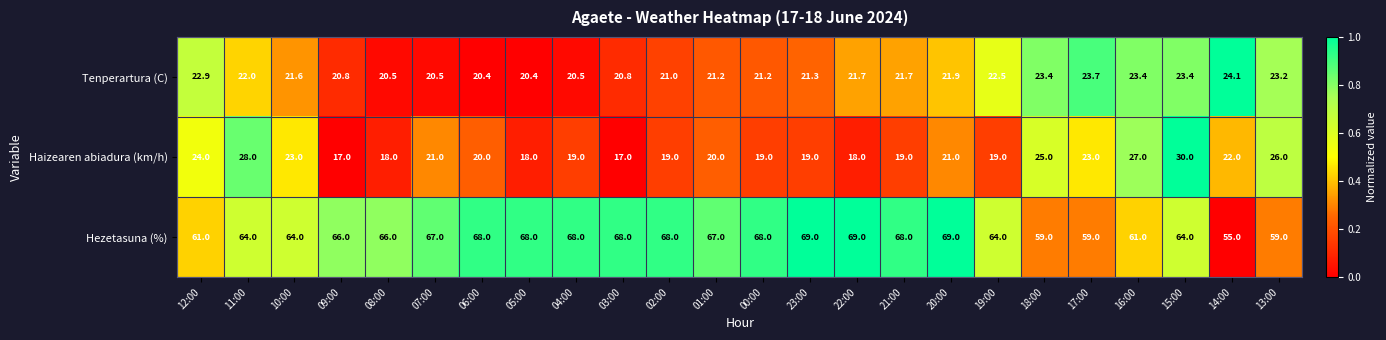

At which label does Hezetasuna (%) reach its minimum?

14:00